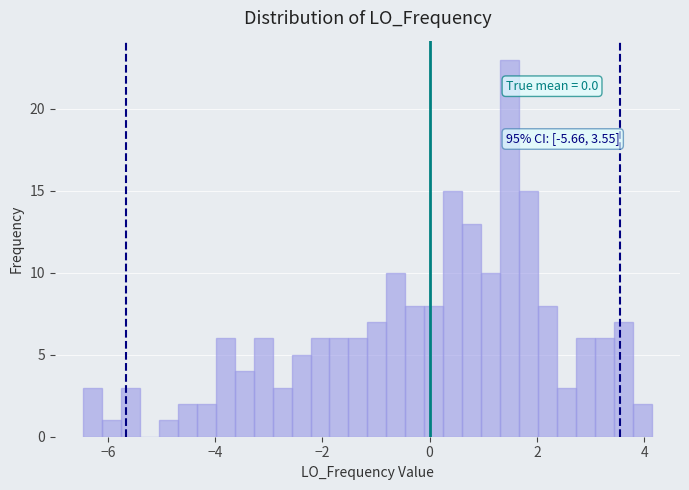

Around what value on the x-axis is the tallest bar? Give the approximate position of its centre, as read against the axis.

1.4